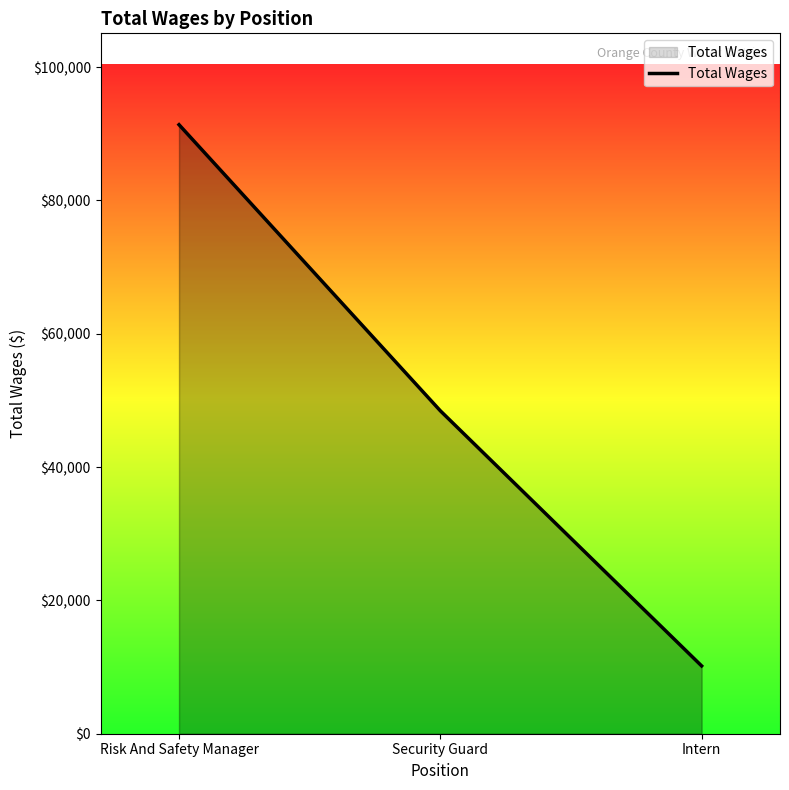

List the labels in order of value, smallest first.

Intern, Security Guard, Risk And Safety Manager